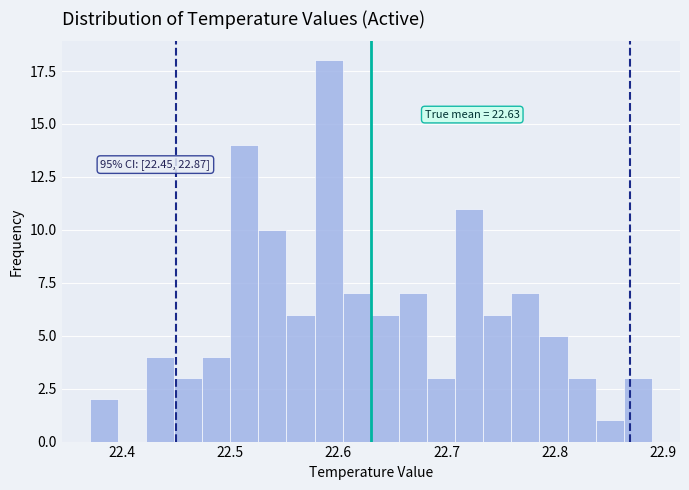

Around what value on the x-axis is the tallest bar? Give the approximate position of its centre, as read against the axis.

22.59